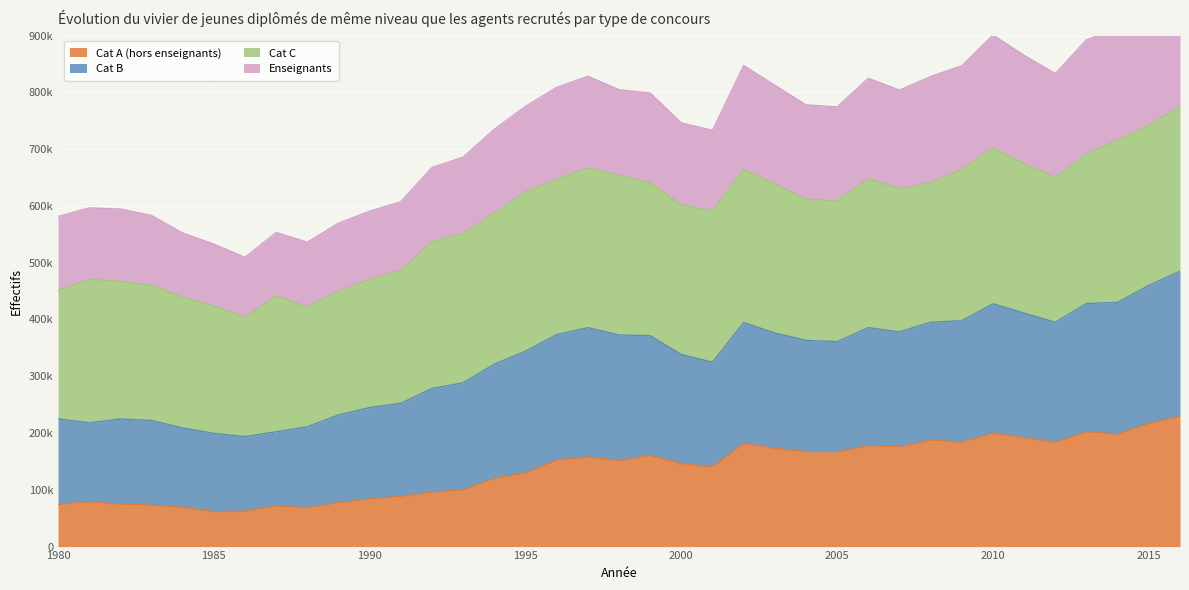

At which category is the sum across all series the highest?

2016